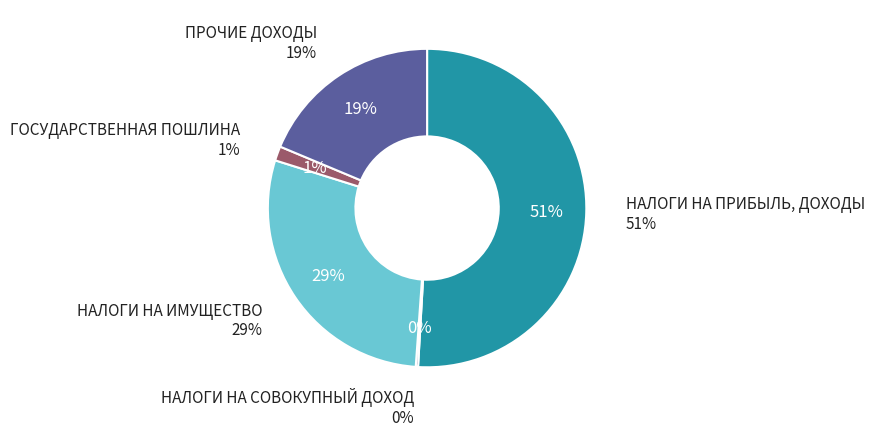

Count the number of slices in the pie.

5